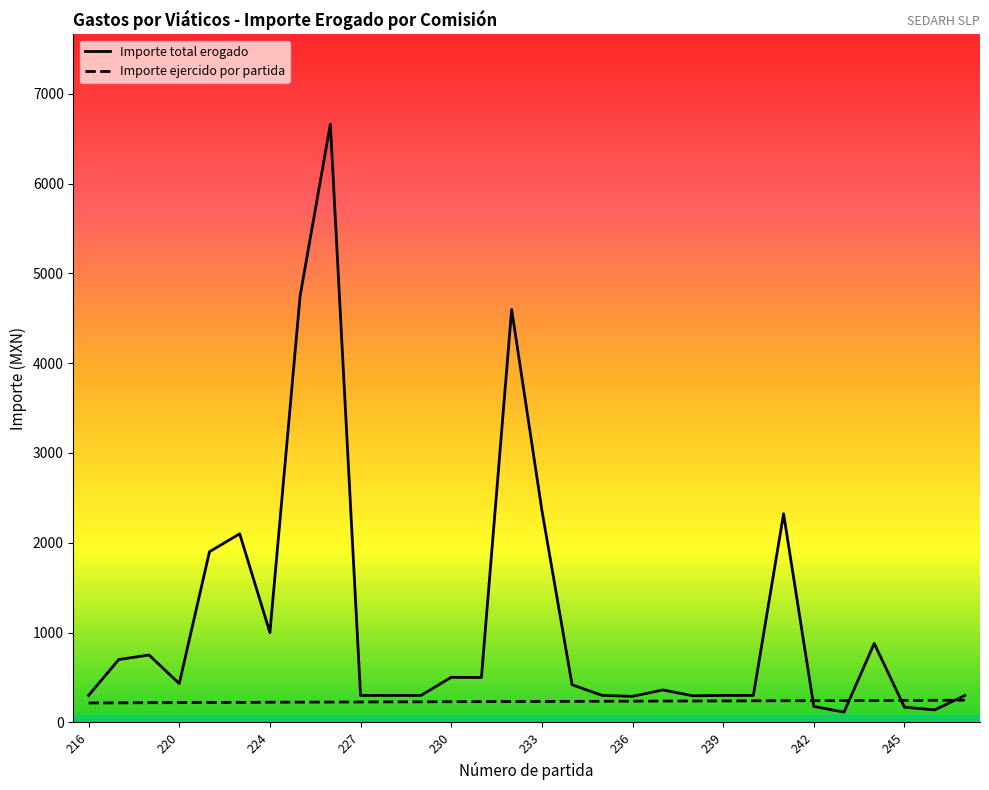

True or false: Importe total erogado has a value of 300.0 at 239.

True